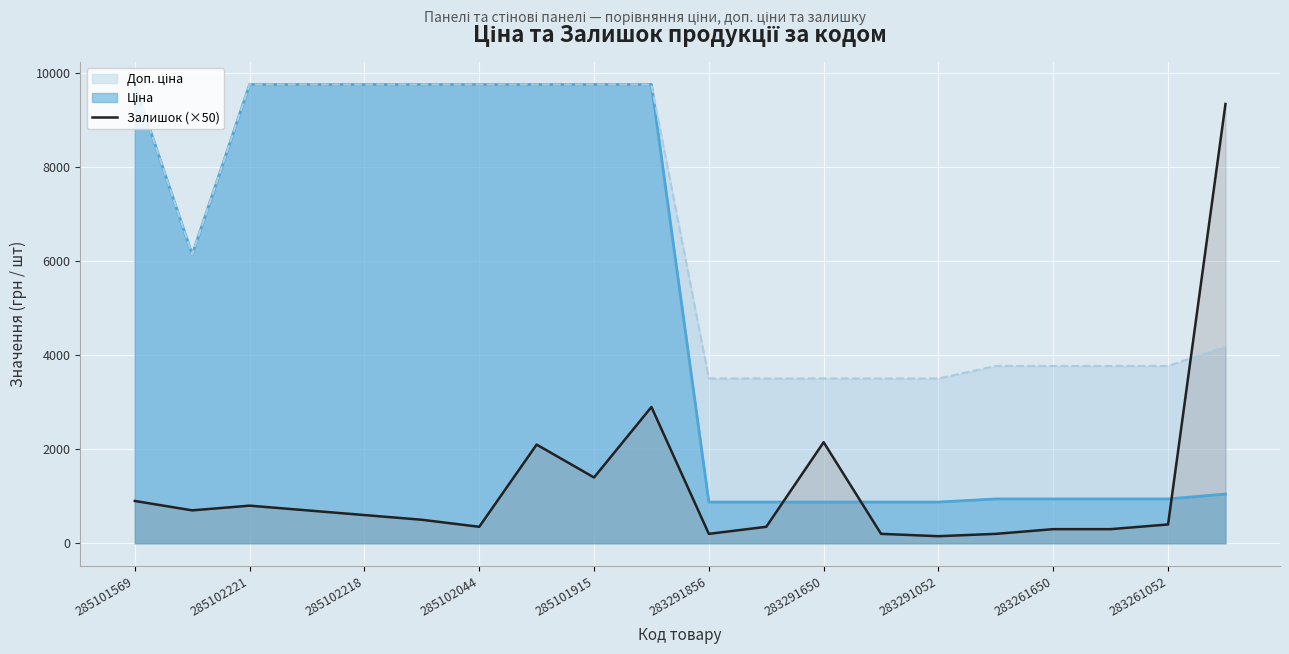

Reading right to left, what are all the values shown in this chart?

9350	400	300	300	200	150	200	2150	350	200	2900	1400	2100	350	500	600	700	800	700	900